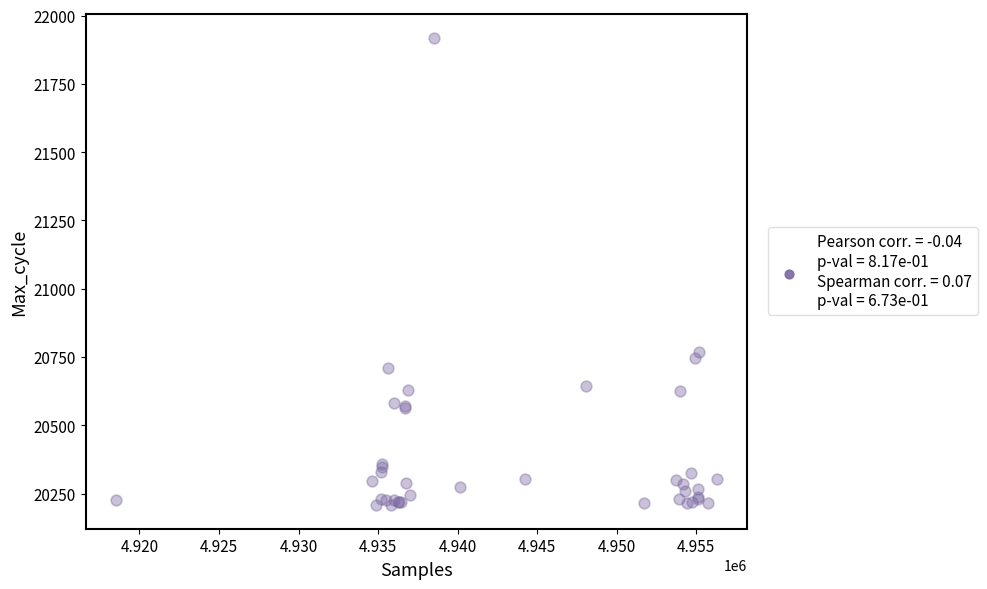

What Y value in the scatter plot is closest to 21063?

20768